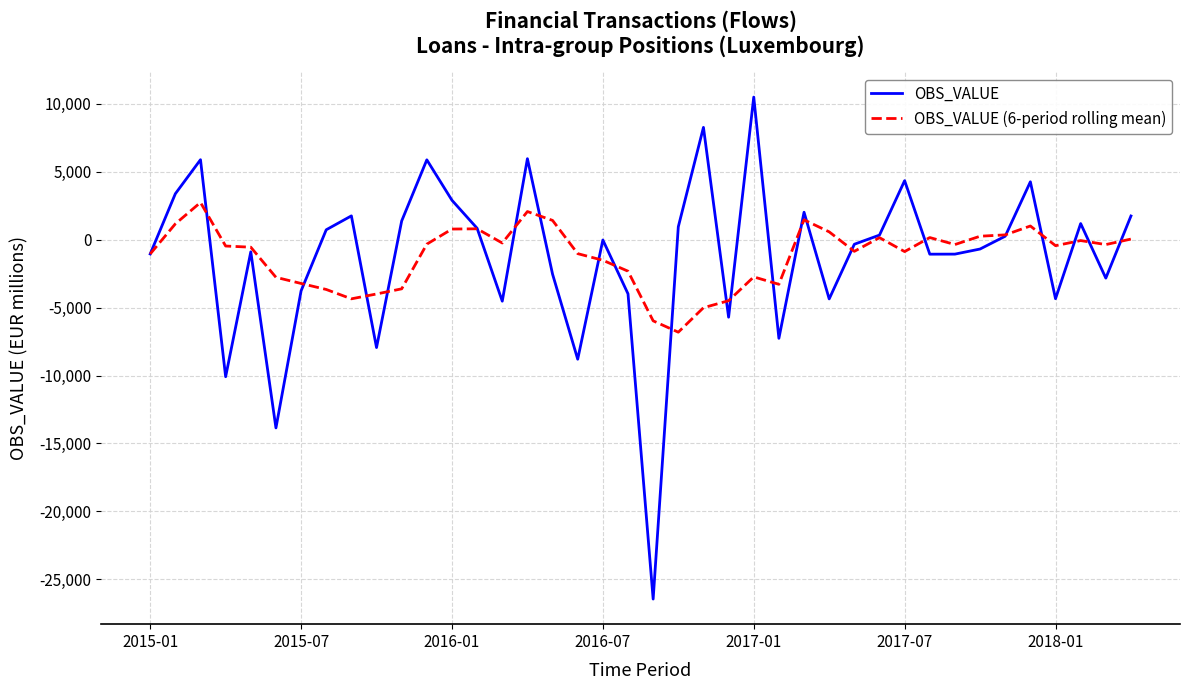

What is the maximum value shown in the chart?

10494.0